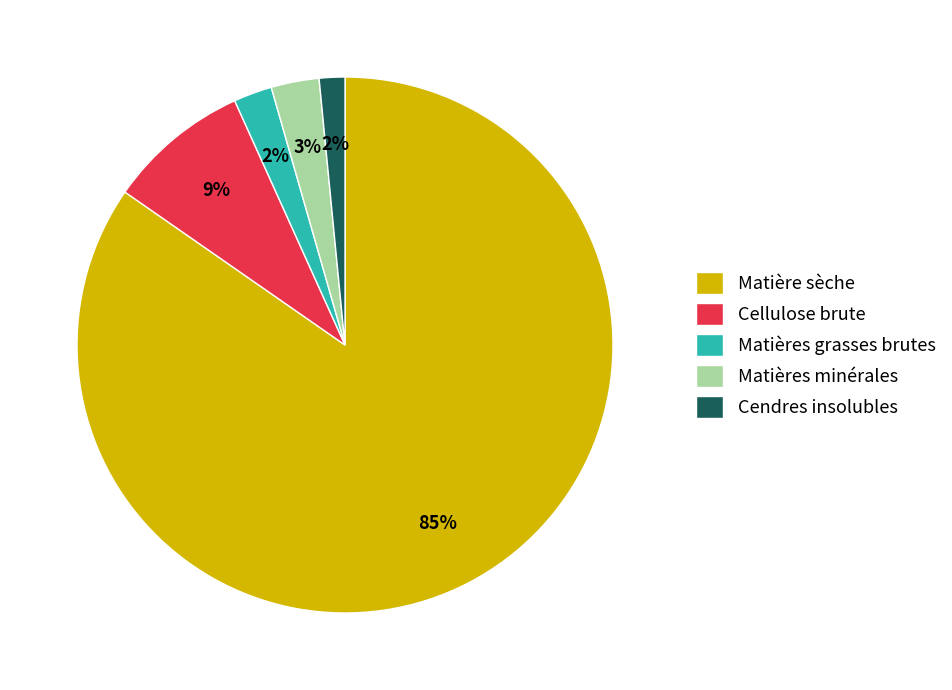

Do Cendres insolubles and Matières minérales together represent more than half of the pie?

No